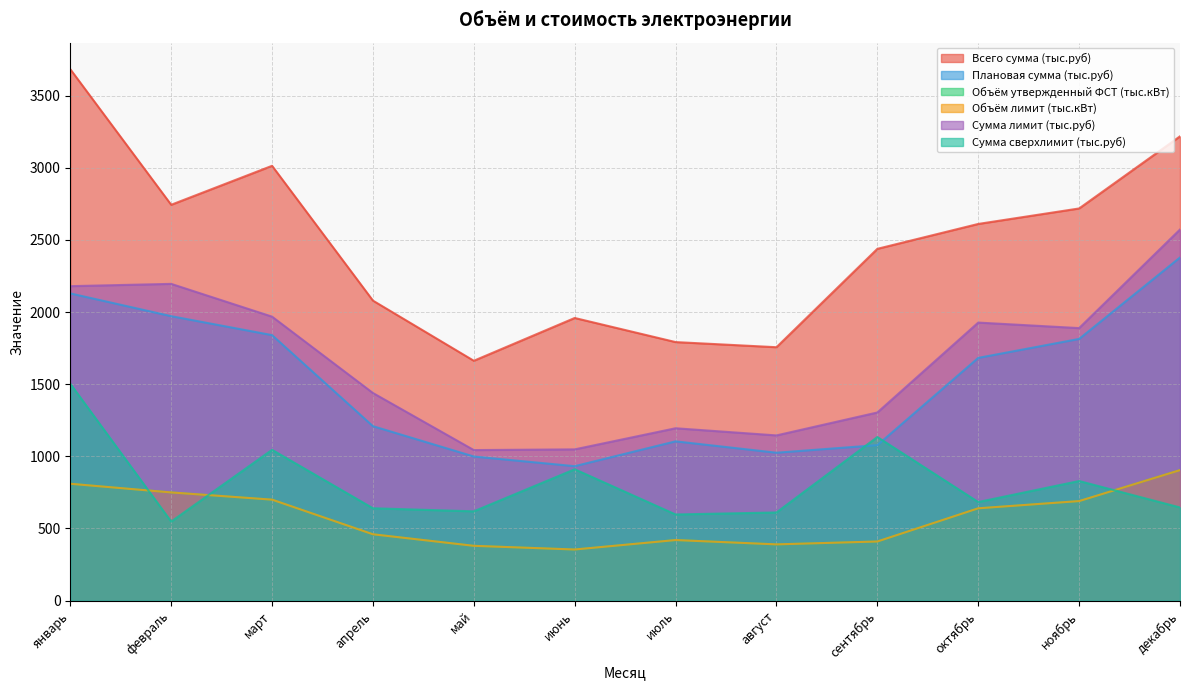

How many data points in Объём лимит (тыс.кВт) are less than 640?

6